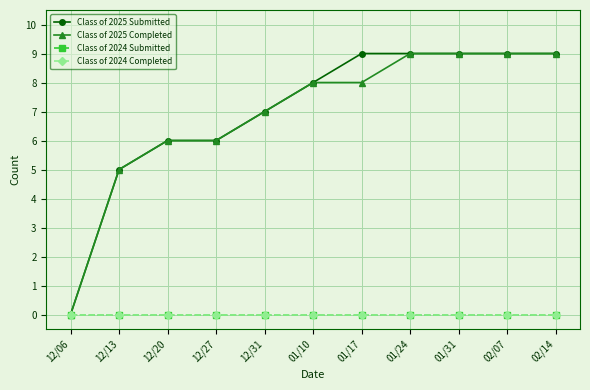

Does the chart have visible grid lines?

Yes